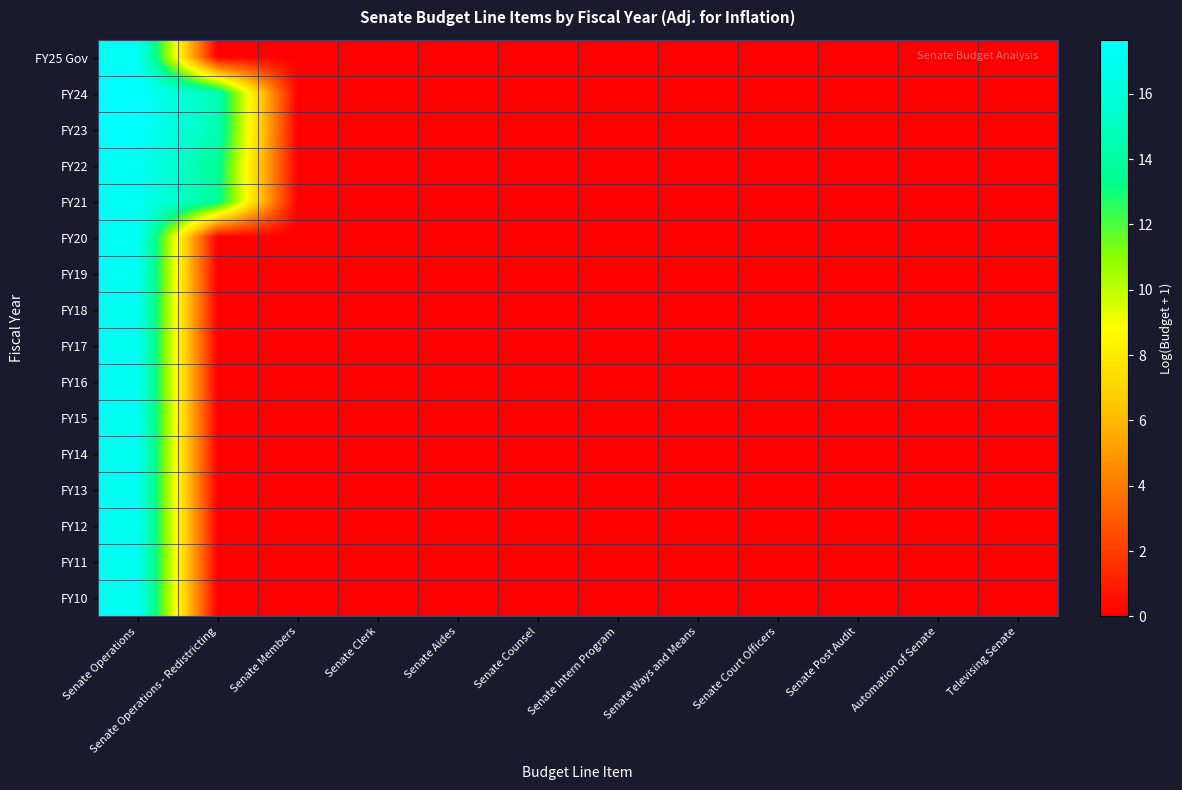

Reading right to left, list all the values displayed in this chart.

FY25 Gov: Televising Senate=0.0	Automation of Senate=0.0	Senate Post Audit=0.0	Senate Court Officers=0.0	Senate Ways and Means=0.0	Senate Intern Program=0.0	Senate Counsel=0.0	Senate Aides=0.0	Senate Clerk=0.0	Senate Members=0.0	Senate Operations - Redistricting=0.0	Senate Operations=17.2
FY24: Televising Senate=0.0	Automation of Senate=0.0	Senate Post Audit=0.0	Senate Court Officers=0.0	Senate Ways and Means=0.0	Senate Intern Program=0.0	Senate Counsel=0.0	Senate Aides=0.0	Senate Clerk=0.0	Senate Members=0.0	Senate Operations - Redistricting=14.5	Senate Operations=17.7
FY23: Televising Senate=0.0	Automation of Senate=0.0	Senate Post Audit=0.0	Senate Court Officers=0.0	Senate Ways and Means=0.0	Senate Intern Program=0.0	Senate Counsel=0.0	Senate Aides=0.0	Senate Clerk=0.0	Senate Members=0.0	Senate Operations - Redistricting=14.6	Senate Operations=17.6
FY22: Televising Senate=0.0	Automation of Senate=0.0	Senate Post Audit=0.0	Senate Court Officers=0.0	Senate Ways and Means=0.0	Senate Intern Program=0.0	Senate Counsel=0.0	Senate Aides=0.0	Senate Clerk=0.0	Senate Members=0.0	Senate Operations - Redistricting=13.6	Senate Operations=17.1
FY21: Televising Senate=0.0	Automation of Senate=0.0	Senate Post Audit=0.0	Senate Court Officers=0.0	Senate Ways and Means=0.0	Senate Intern Program=0.0	Senate Counsel=0.0	Senate Aides=0.0	Senate Clerk=0.0	Senate Members=0.0	Senate Operations - Redistricting=13.8	Senate Operations=17.1
FY20: Televising Senate=0.0	Automation of Senate=0.0	Senate Post Audit=0.0	Senate Court Officers=0.0	Senate Ways and Means=0.0	Senate Intern Program=0.0	Senate Counsel=0.0	Senate Aides=0.0	Senate Clerk=0.0	Senate Members=0.0	Senate Operations - Redistricting=0.0	Senate Operations=17.2
FY19: Televising Senate=0.0	Automation of Senate=0.0	Senate Post Audit=0.0	Senate Court Officers=0.0	Senate Ways and Means=0.0	Senate Intern Program=0.0	Senate Counsel=0.0	Senate Aides=0.0	Senate Clerk=0.0	Senate Members=0.0	Senate Operations - Redistricting=0.0	Senate Operations=17.1
FY18: Televising Senate=0.0	Automation of Senate=0.0	Senate Post Audit=0.0	Senate Court Officers=0.0	Senate Ways and Means=0.0	Senate Intern Program=0.0	Senate Counsel=0.0	Senate Aides=0.0	Senate Clerk=0.0	Senate Members=0.0	Senate Operations - Redistricting=0.0	Senate Operations=17.0
FY17: Televising Senate=0.0	Automation of Senate=0.0	Senate Post Audit=0.0	Senate Court Officers=0.0	Senate Ways and Means=0.0	Senate Intern Program=0.0	Senate Counsel=0.0	Senate Aides=0.0	Senate Clerk=0.0	Senate Members=0.0	Senate Operations - Redistricting=0.0	Senate Operations=17.0
FY16: Televising Senate=0.0	Automation of Senate=0.0	Senate Post Audit=0.0	Senate Court Officers=0.0	Senate Ways and Means=0.0	Senate Intern Program=0.0	Senate Counsel=0.0	Senate Aides=0.0	Senate Clerk=0.0	Senate Members=0.0	Senate Operations - Redistricting=0.0	Senate Operations=17.1
FY15: Televising Senate=0.0	Automation of Senate=0.0	Senate Post Audit=0.0	Senate Court Officers=0.0	Senate Ways and Means=0.0	Senate Intern Program=0.0	Senate Counsel=0.0	Senate Aides=0.0	Senate Clerk=0.0	Senate Members=0.0	Senate Operations - Redistricting=0.0	Senate Operations=17.0
FY14: Televising Senate=0.0	Automation of Senate=0.0	Senate Post Audit=0.0	Senate Court Officers=0.0	Senate Ways and Means=0.0	Senate Intern Program=0.0	Senate Counsel=0.0	Senate Aides=0.0	Senate Clerk=0.0	Senate Members=0.0	Senate Operations - Redistricting=0.0	Senate Operations=17.0
FY13: Televising Senate=0.0	Automation of Senate=0.0	Senate Post Audit=0.0	Senate Court Officers=0.0	Senate Ways and Means=0.0	Senate Intern Program=0.0	Senate Counsel=0.0	Senate Aides=0.0	Senate Clerk=0.0	Senate Members=0.0	Senate Operations - Redistricting=0.0	Senate Operations=17.0
FY12: Televising Senate=0.0	Automation of Senate=0.0	Senate Post Audit=0.0	Senate Court Officers=0.0	Senate Ways and Means=0.0	Senate Intern Program=0.0	Senate Counsel=0.0	Senate Aides=0.0	Senate Clerk=0.0	Senate Members=0.0	Senate Operations - Redistricting=0.0	Senate Operations=17.0
FY11: Televising Senate=0.0	Automation of Senate=0.0	Senate Post Audit=0.0	Senate Court Officers=0.0	Senate Ways and Means=0.0	Senate Intern Program=0.0	Senate Counsel=0.0	Senate Aides=0.0	Senate Clerk=0.0	Senate Members=0.0	Senate Operations - Redistricting=0.0	Senate Operations=17.0
FY10: Televising Senate=0.0	Automation of Senate=0.0	Senate Post Audit=0.0	Senate Court Officers=0.0	Senate Ways and Means=0.0	Senate Intern Program=0.0	Senate Counsel=0.0	Senate Aides=0.0	Senate Clerk=0.0	Senate Members=0.0	Senate Operations - Redistricting=0.0	Senate Operations=17.0